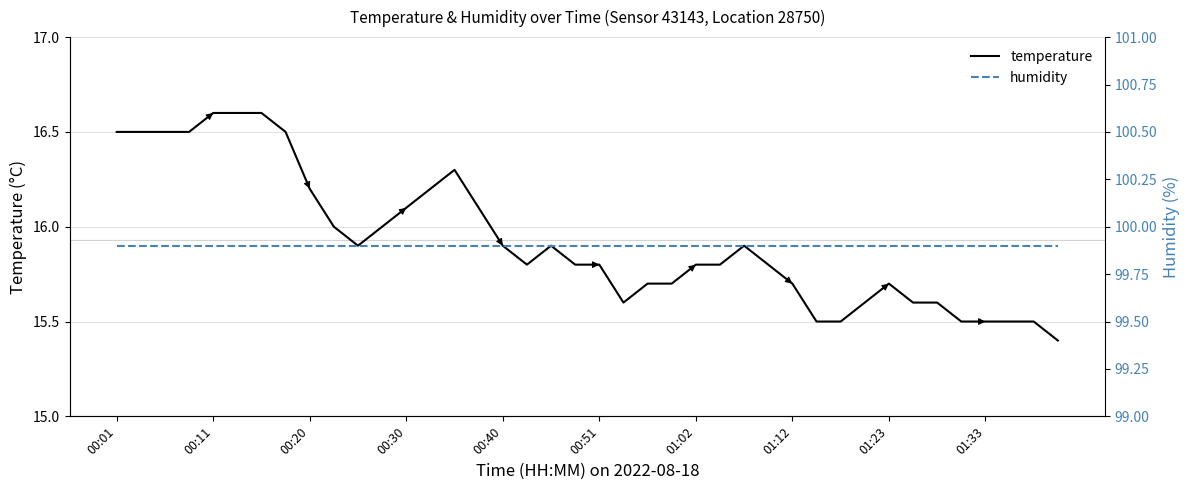

The temperature series shows 28.1 at 01:12. True or false?

False